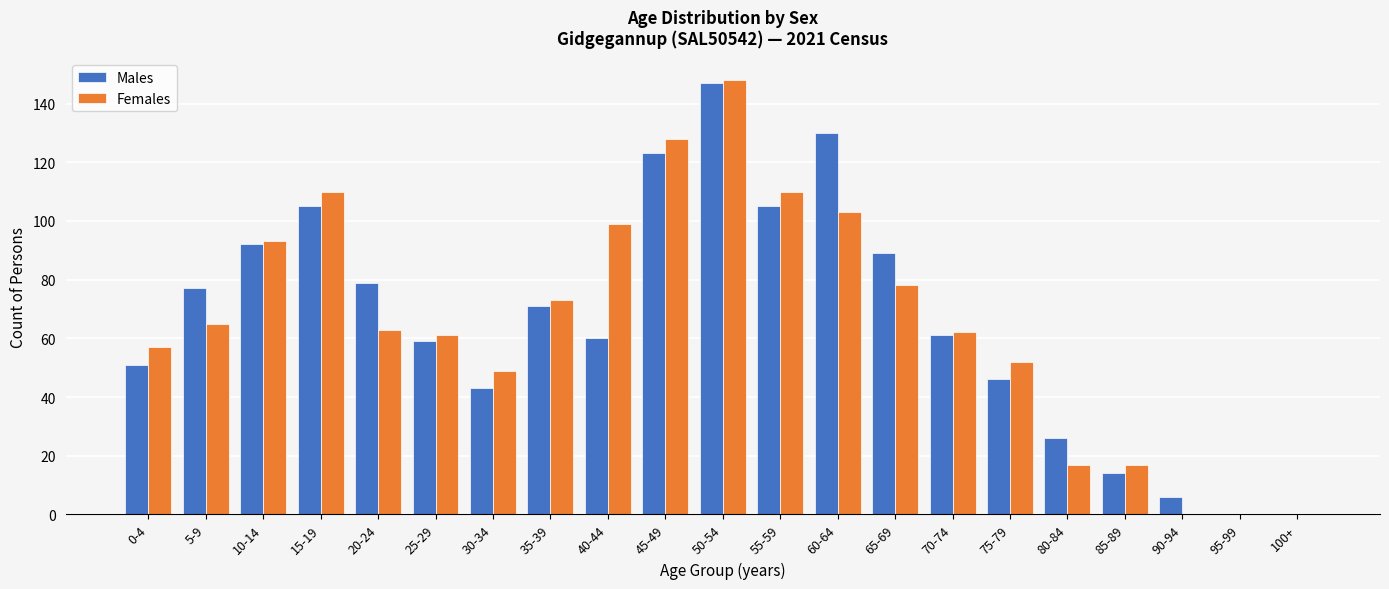

Which series changed the most between 35-39 and 55-59?

Females